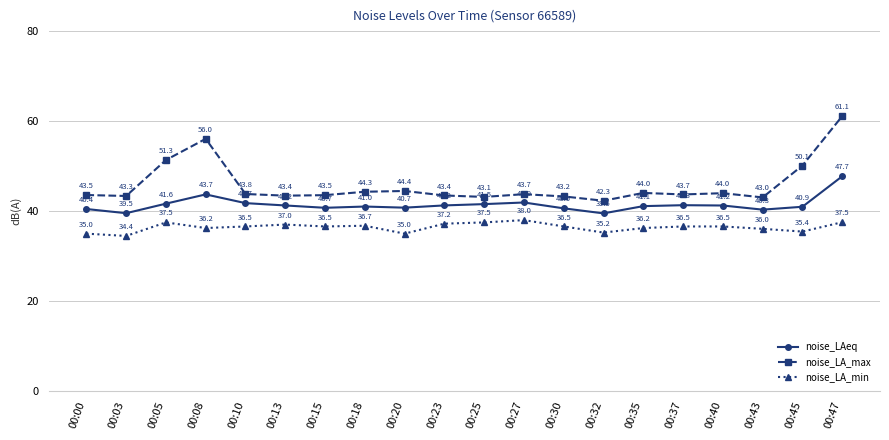

Is it true that noise_LAeq equals 41.2 at 00:13?

True